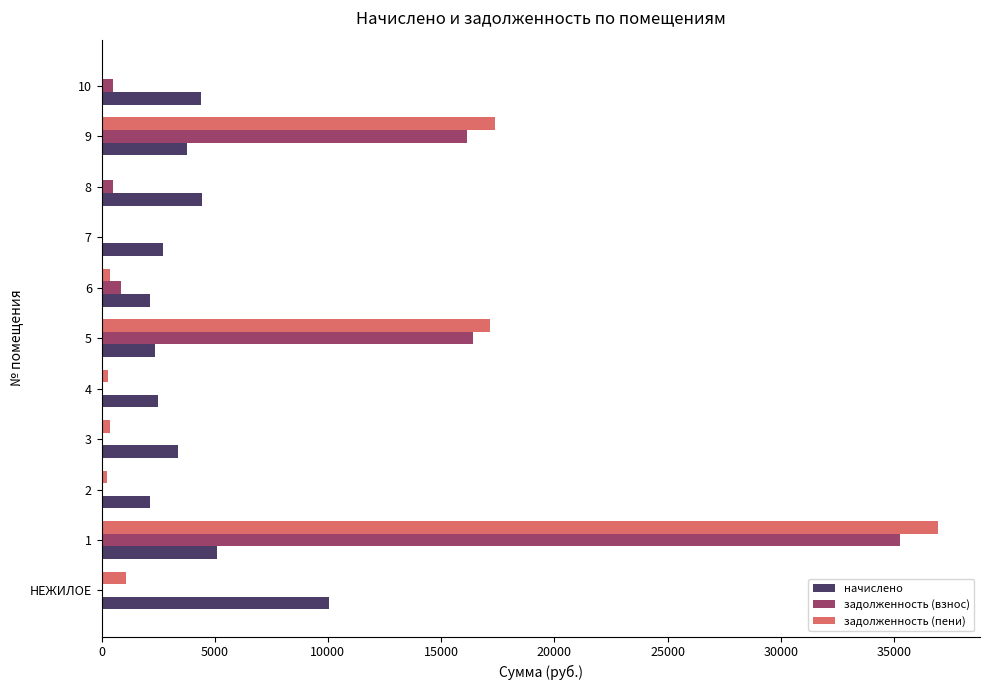

What is the sum of all начислено values?

42868.3